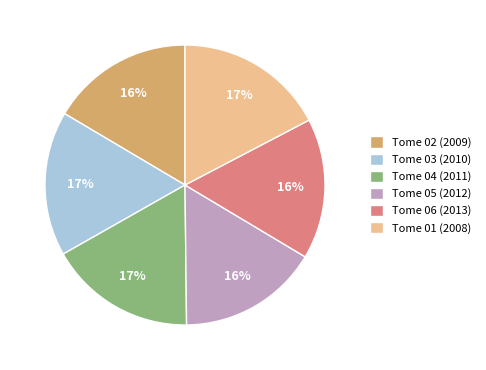

Is it true that Tome 03 (2010) is 17% of the pie?

True